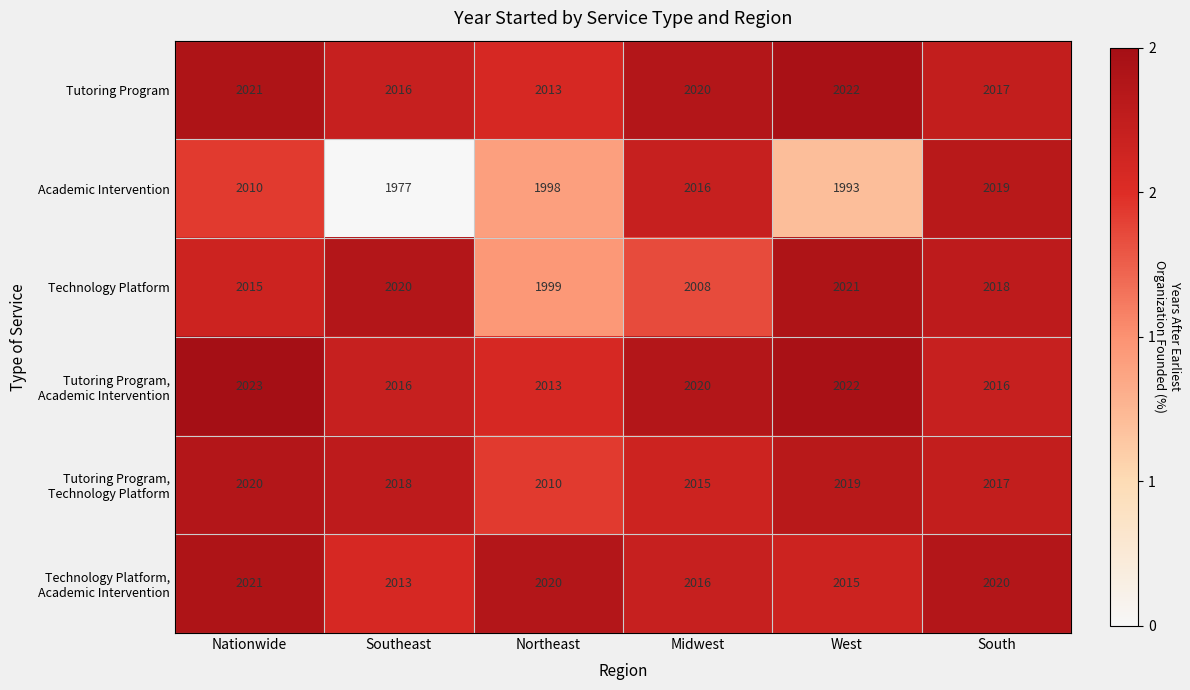

What is the sum of all Tutoring Program values?

12109